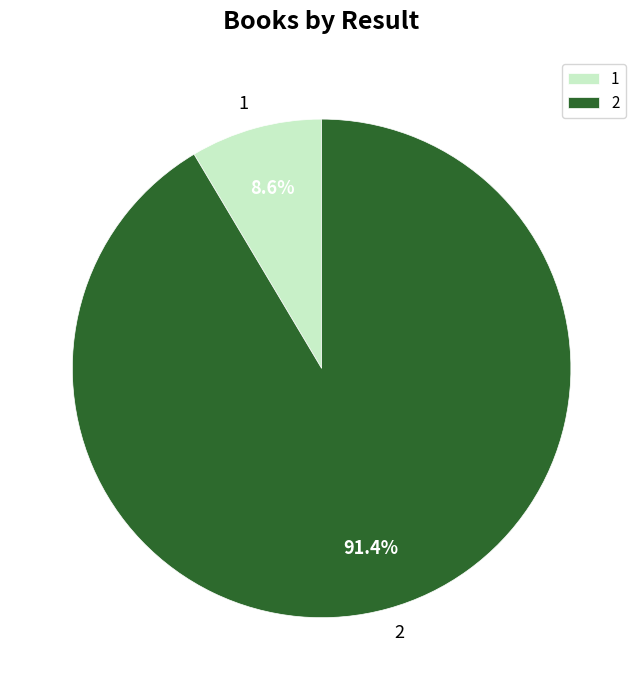

True or false: 1 accounts for 15% of the total.

False